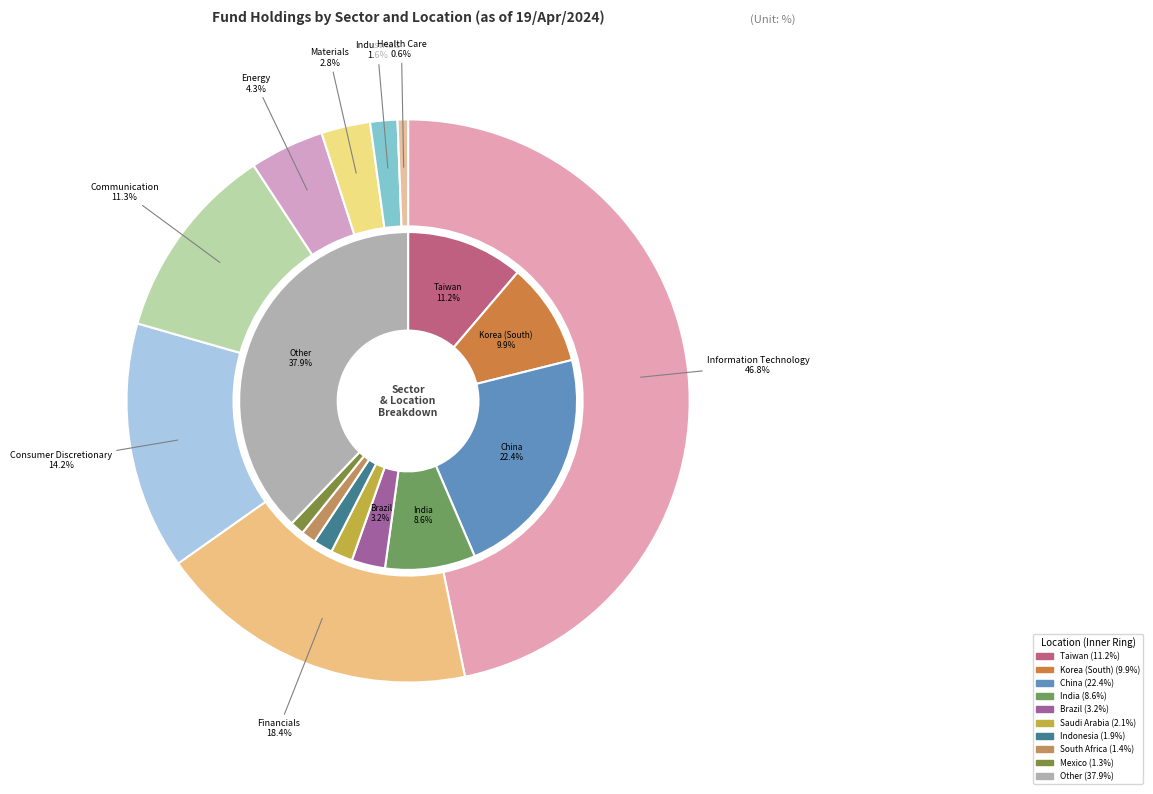

What is the largest slice in the pie chart?

Information Technology